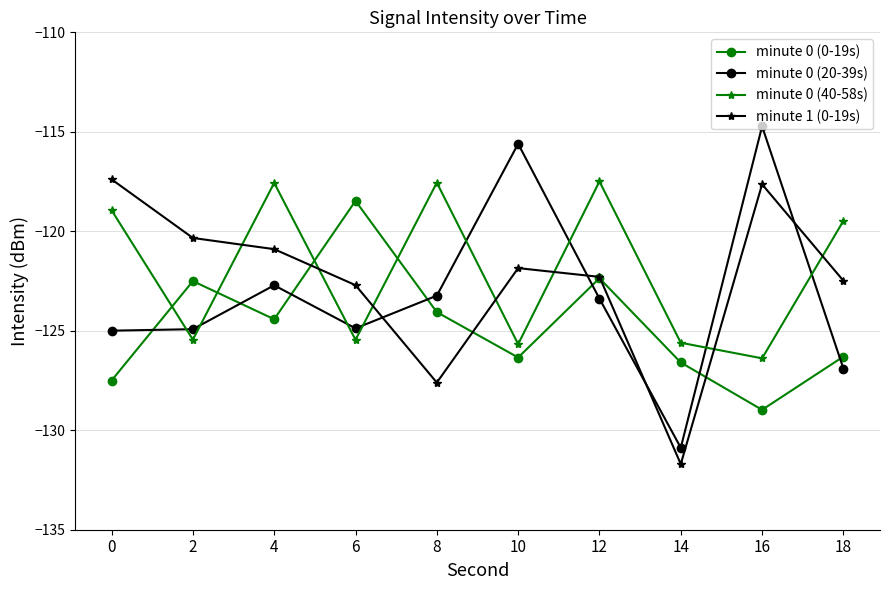

What are all the series names shown in the legend?

minute 0 (0-19s), minute 0 (20-39s), minute 0 (40-58s), minute 1 (0-19s)